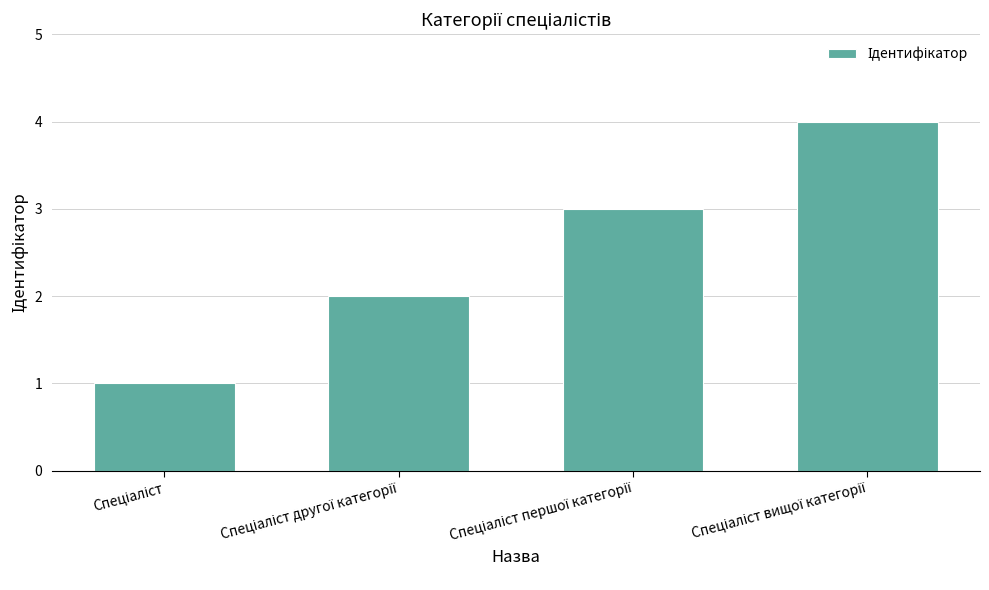

How many values are below 3?

2